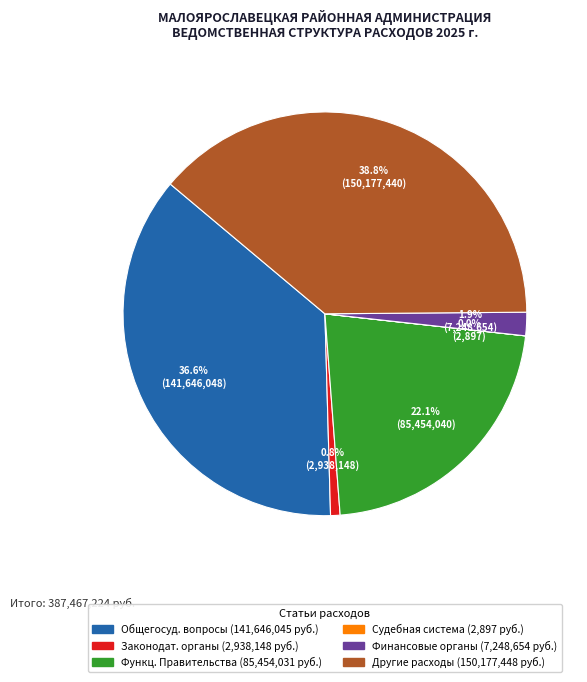

Is there any slice that represents more than half of the pie?

No